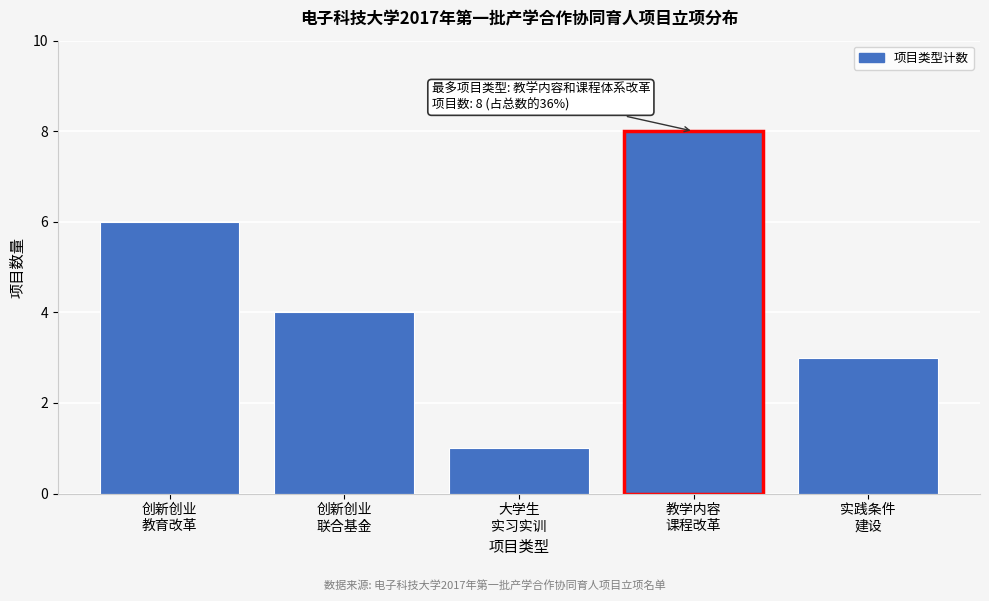

Reading left to right, transcribe all the data shown in this chart.

6	4	1	8	3